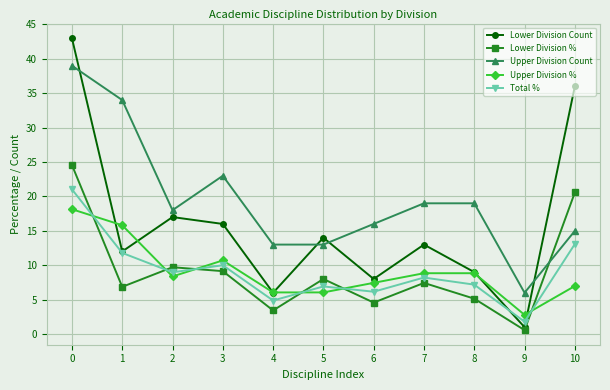

The value of Total % at 0 is 8.9. True or false?

False